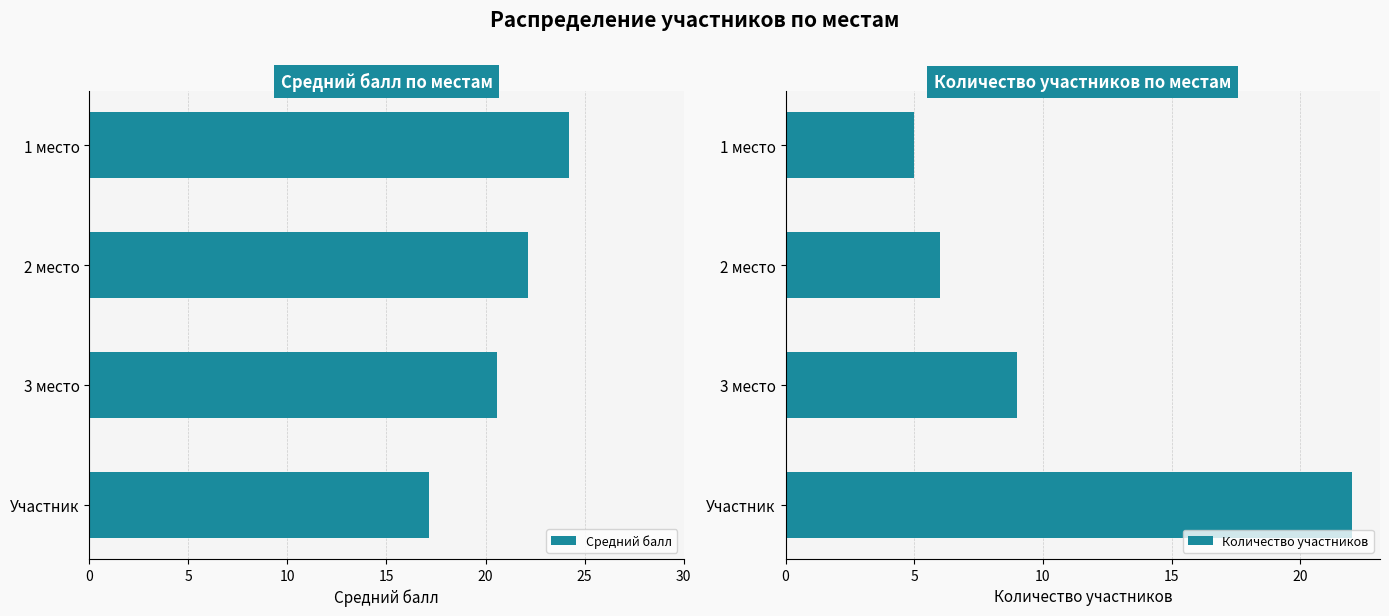

What are all the series names shown in the legend?

Средний балл, Количество участников